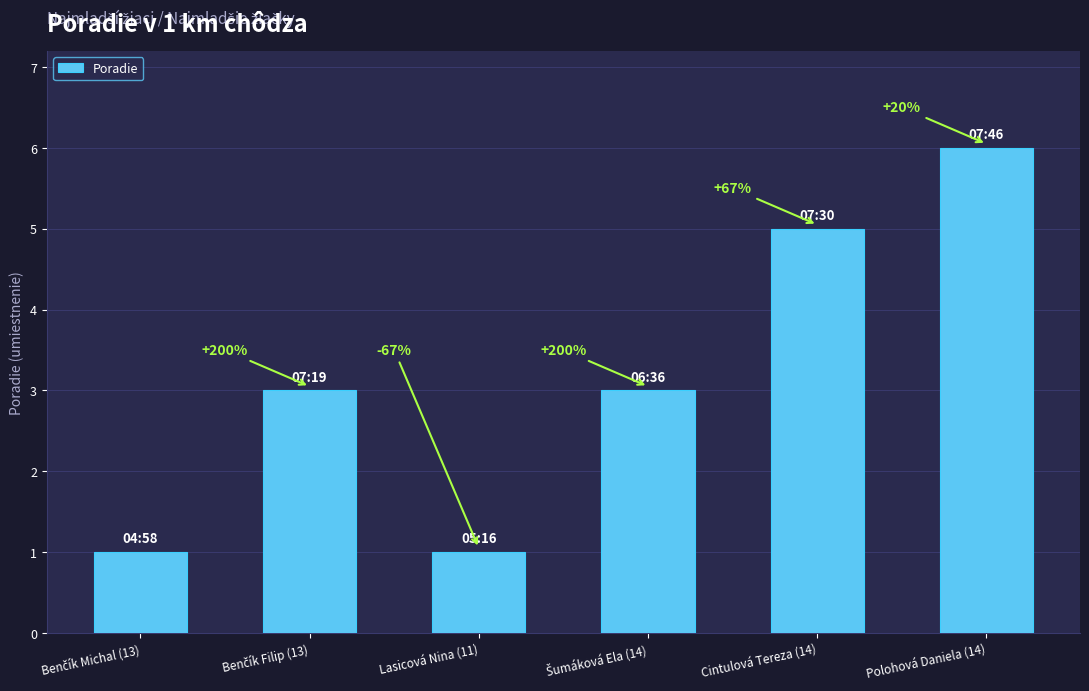

Is it true that the value at Polohová Daniela (14) is 10?

False